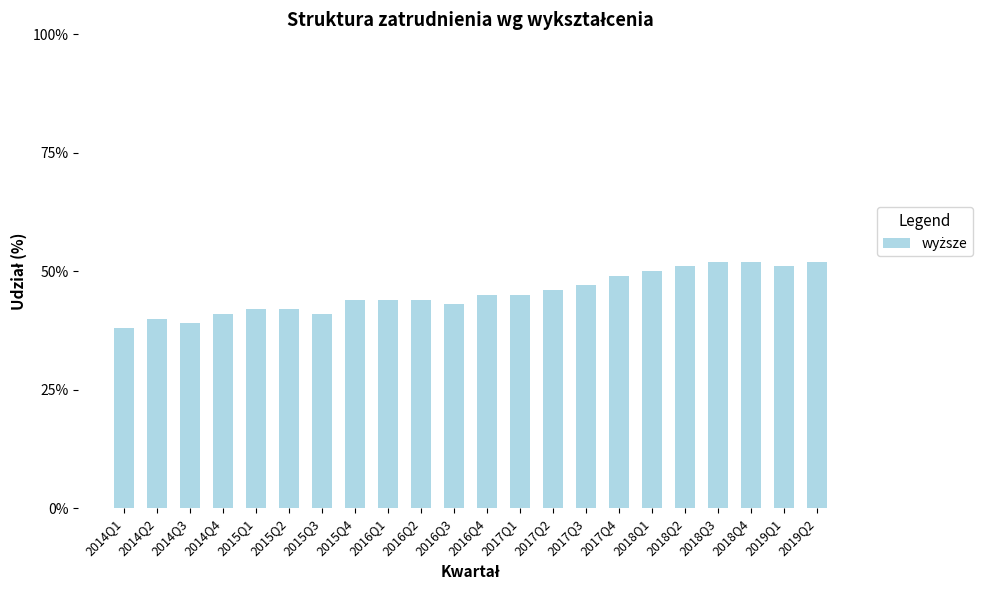

List the labels in order of value, largest first.

2018Q3, 2018Q4, 2019Q2, 2018Q2, 2019Q1, 2018Q1, 2017Q4, 2017Q3, 2017Q2, 2016Q4, 2017Q1, 2015Q4, 2016Q1, 2016Q2, 2016Q3, 2015Q1, 2015Q2, 2014Q4, 2015Q3, 2014Q2, 2014Q3, 2014Q1